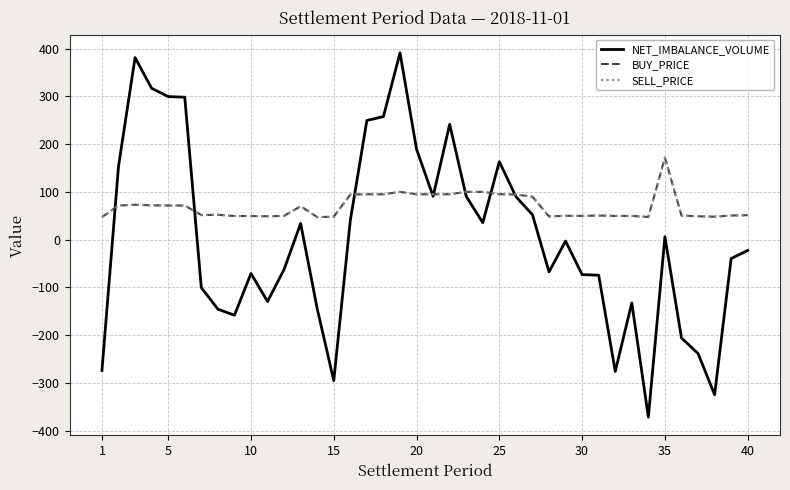

After their last crossing, which series has the higher values: NET_IMBALANCE_VOLUME or SELL_PRICE?

SELL_PRICE